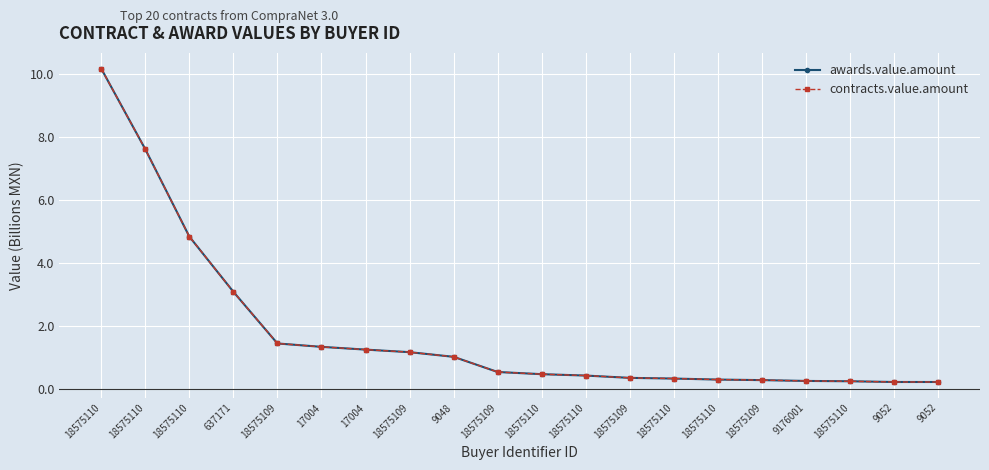

Which series has the widest spread of values?

awards.value.amount